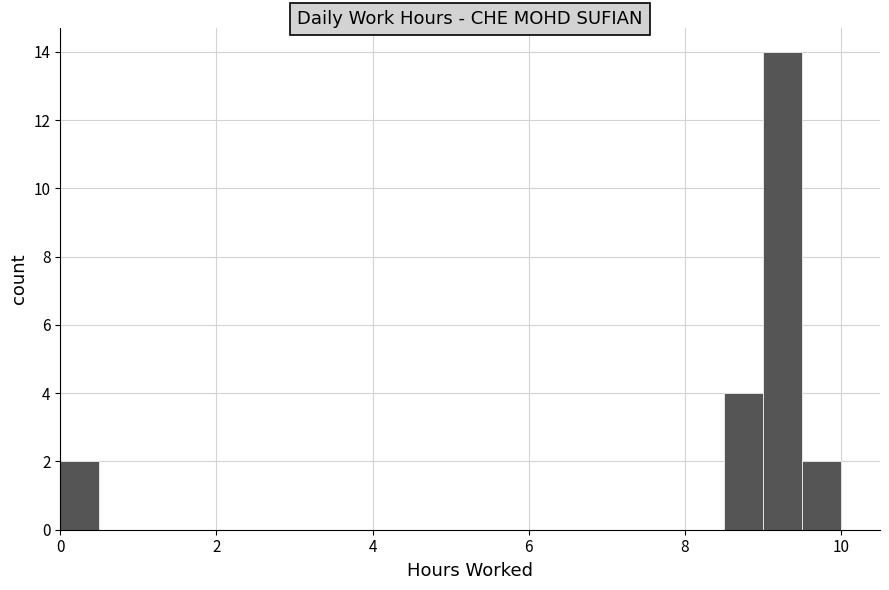

Read against the x-axis, roughly where is the centre of the tallest bar?

9.2